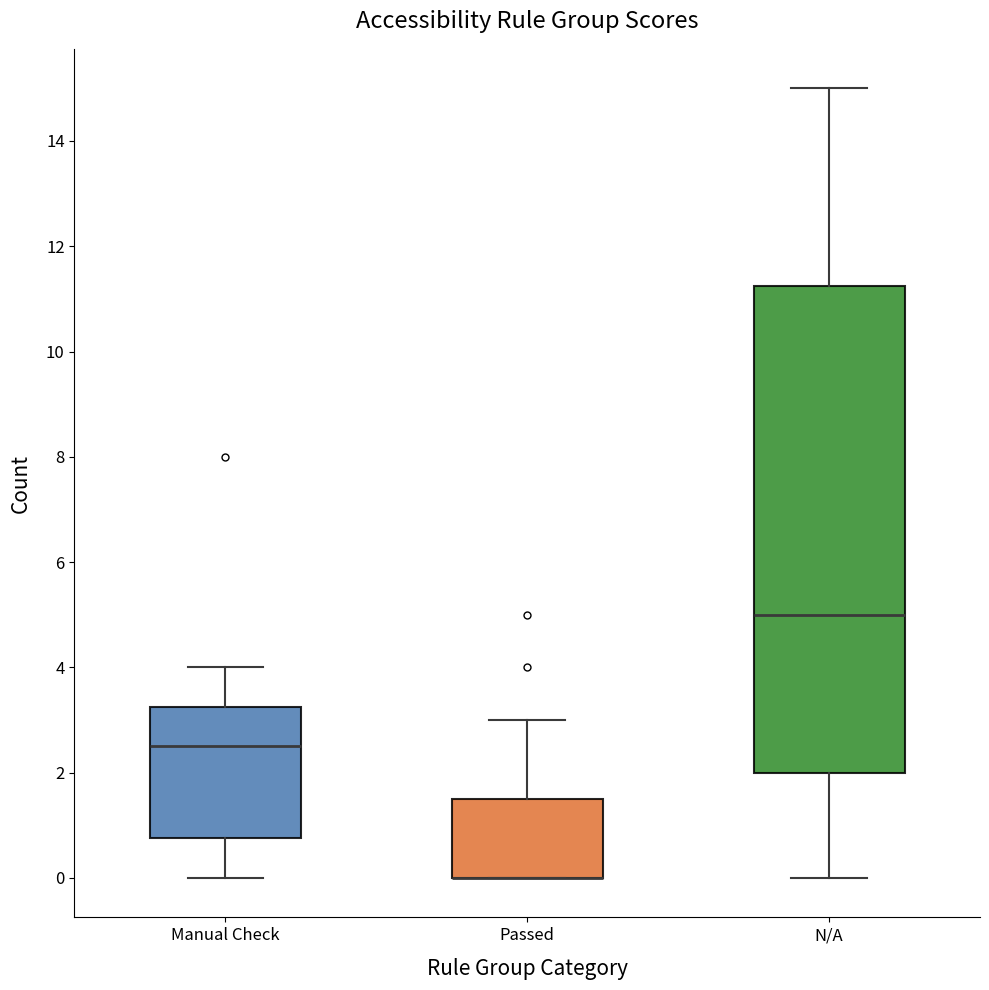

Reading left to right, transcribe this box plot: for each box, give where its median line is, the range the box spans, and where its two whiskers end, as read against the y-axis. The values are not printed on the chart, so give them approximately, as read against the axis.

Manual Check: median 2.6, box 0.8 to 3.2, whiskers 0.0 to 4.0
Passed: median 0.0 (drawn on the box's lower edge), box 0.0 to 1.6, whiskers 0.0 to 3.0
N/A: median 5.0, box 2.0 to 11.2, whiskers 0.0 to 15.0